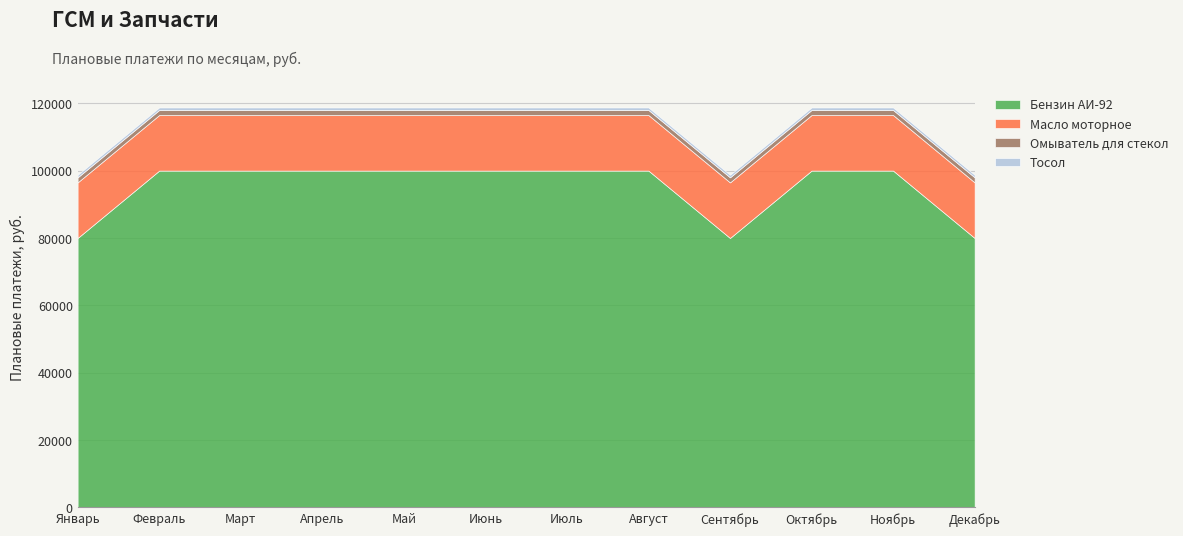

What is the label of the 10th point from the right?

Март